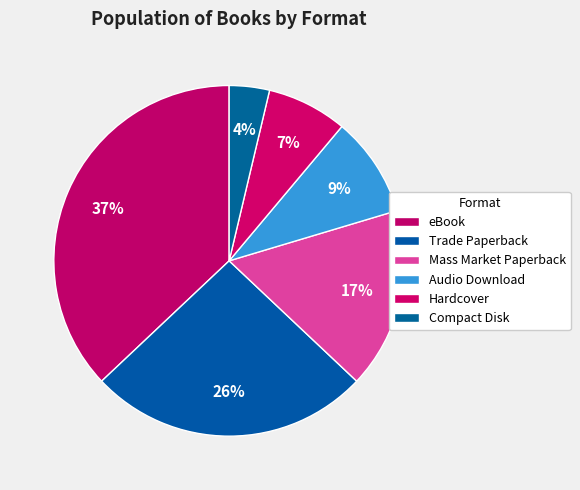

Does Compact Disk account for over 50% of the chart?

No